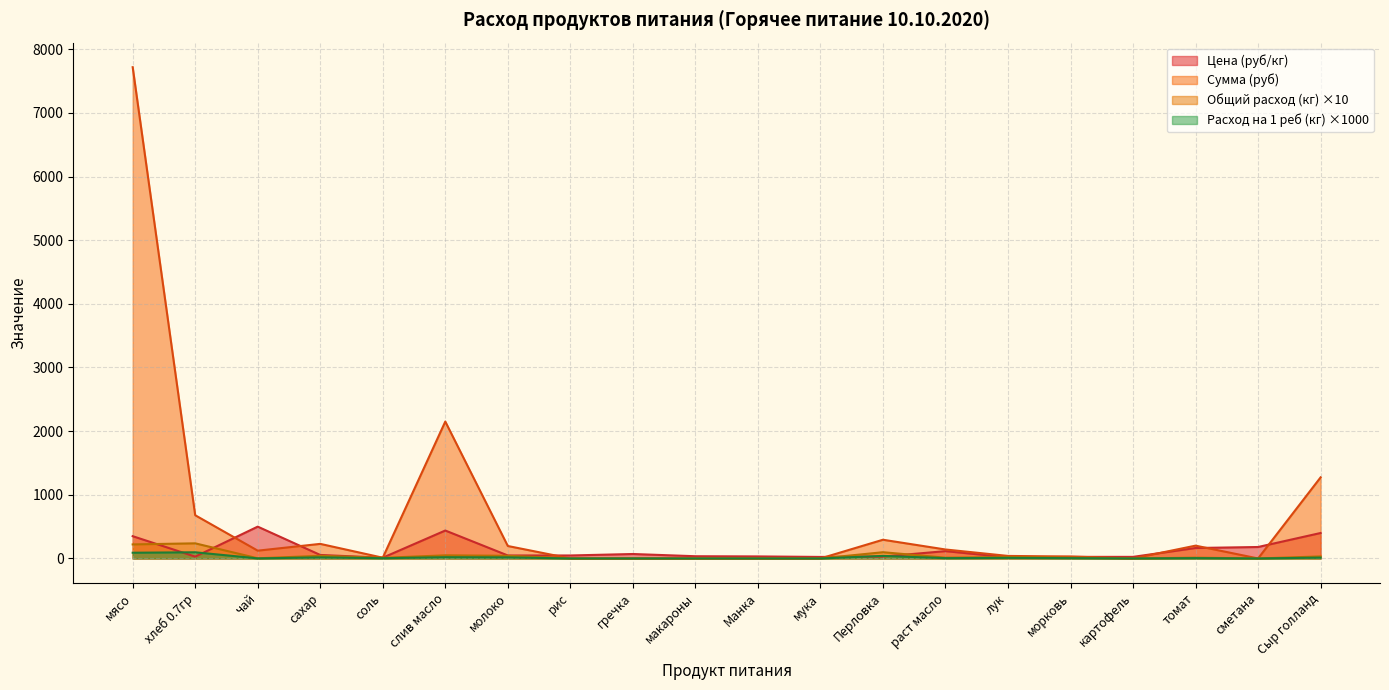

At which label is Цена (руб/кг) closest to 256?

сметана